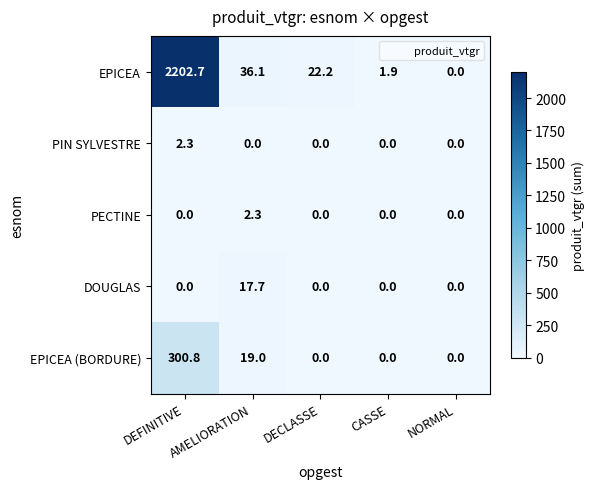

How many categories are shown in the chart?

5